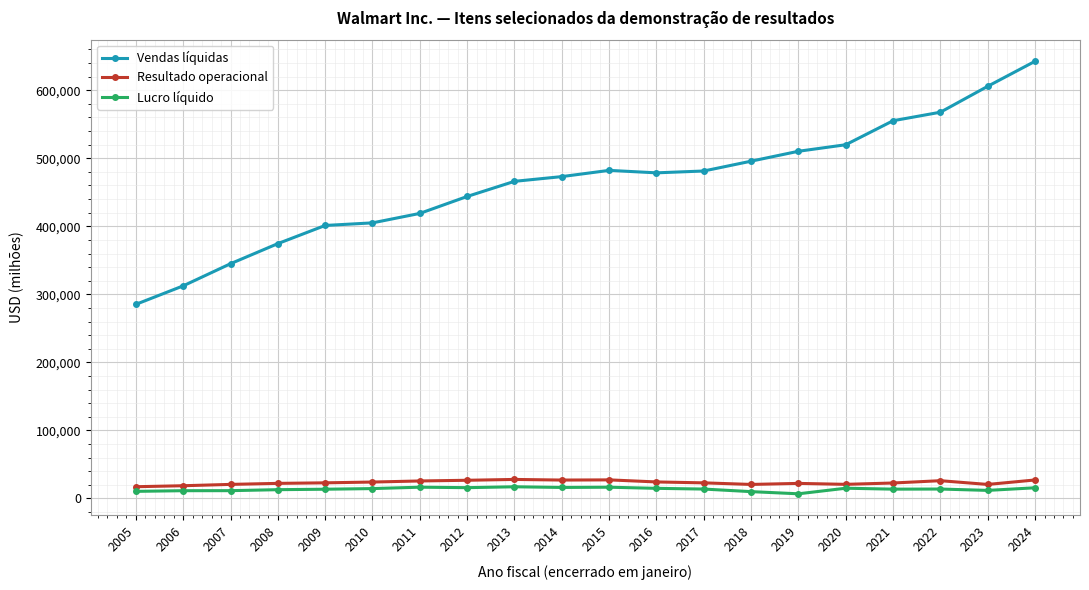

Which series has the widest spread of values?

Vendas líquidas